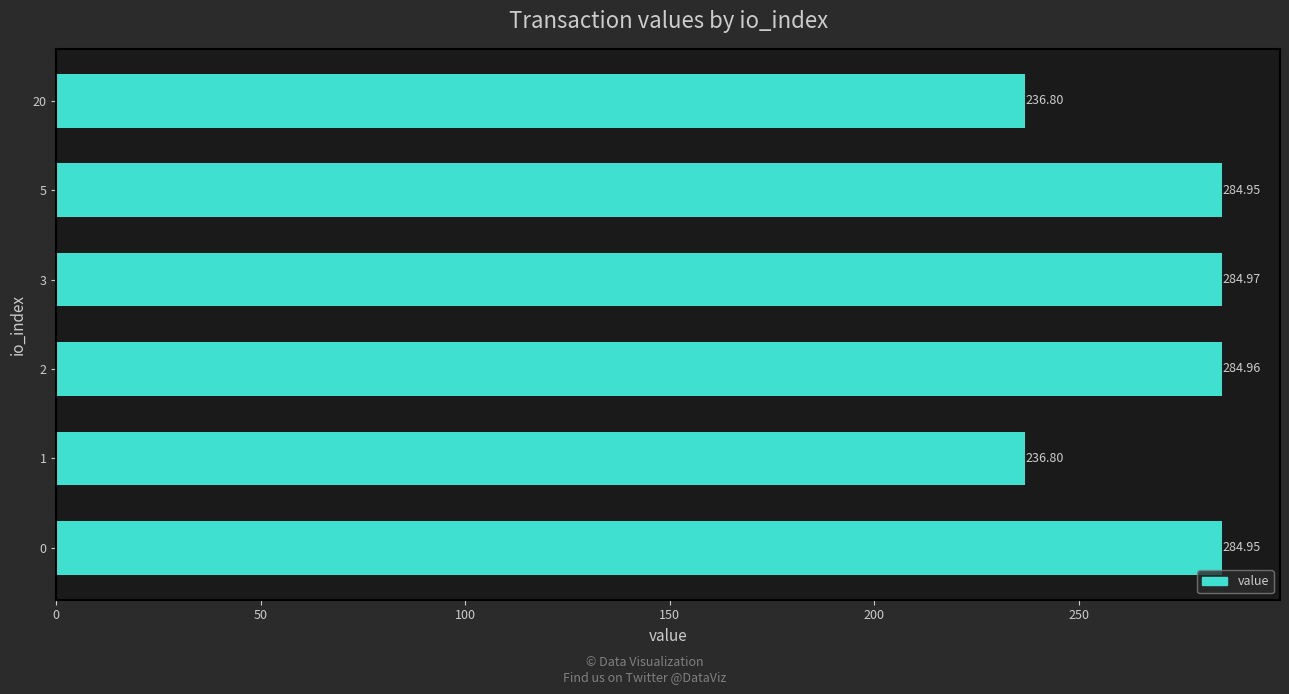

Approximately how many times larger is the value at 20 compared to 0?

0.8